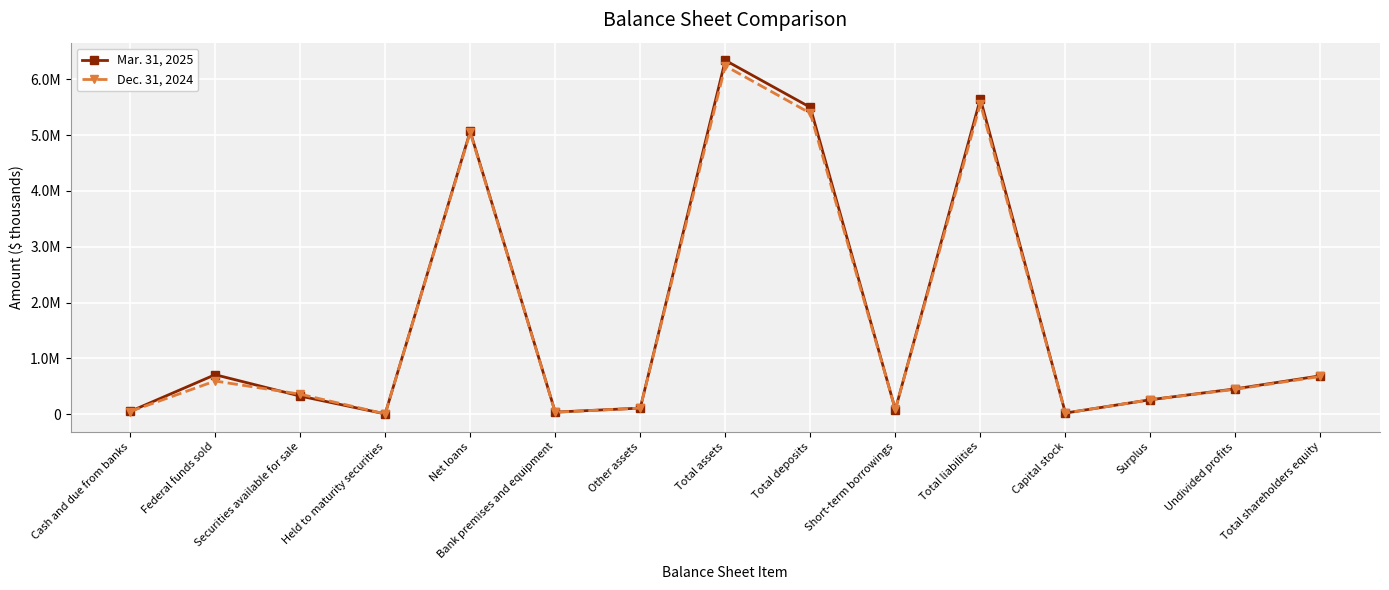

True or false: Mar. 31, 2025 has more than 0 points higher than both neighbors.

True